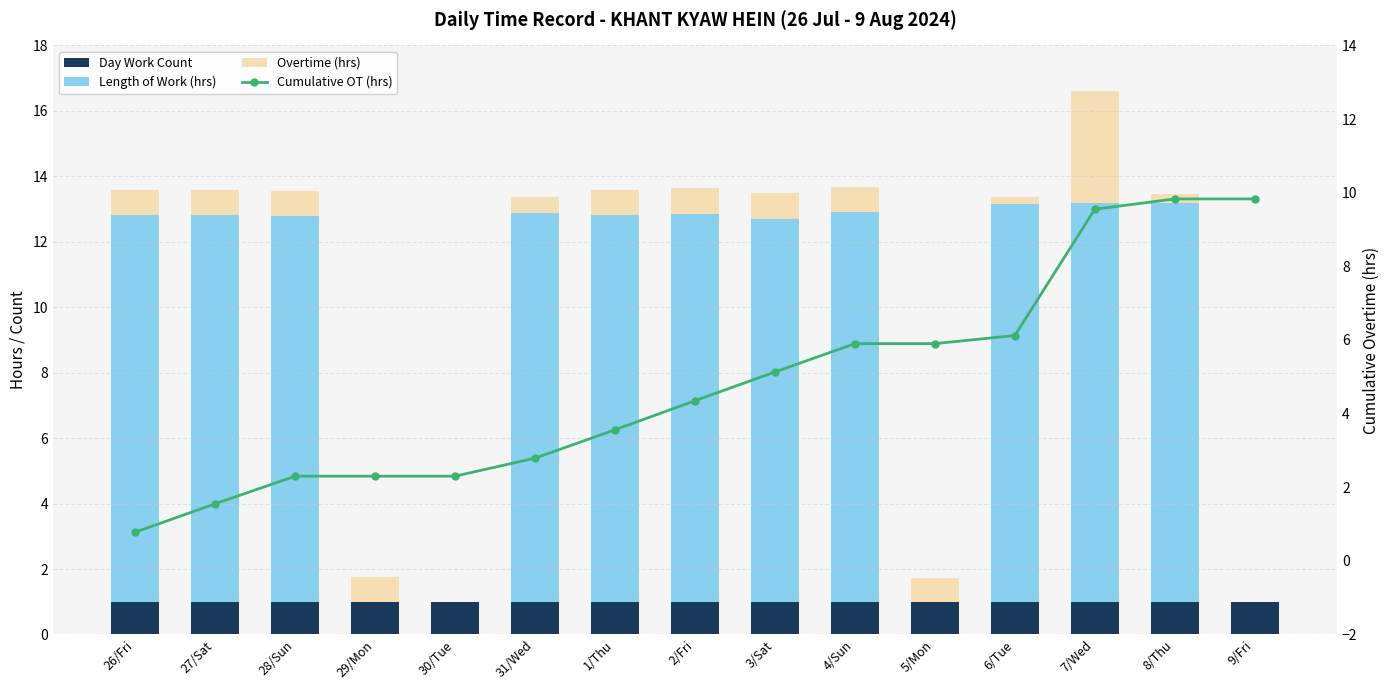

Between 30/Tue and 31/Wed, which series saw the biggest shift?

Length of Work (hrs)